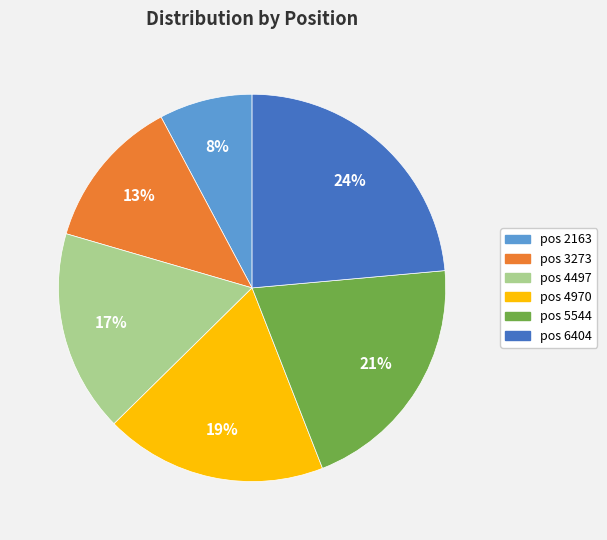

Is there any slice that represents more than half of the pie?

No